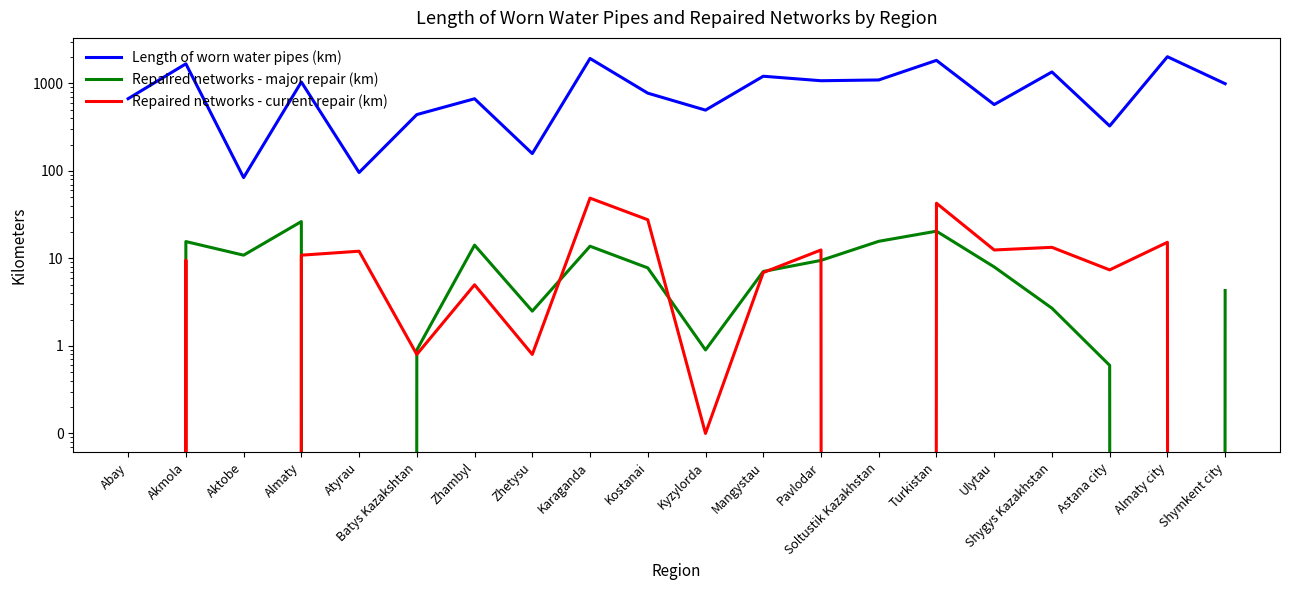

At which category does the chart reach its peak across all series?

Almaty city